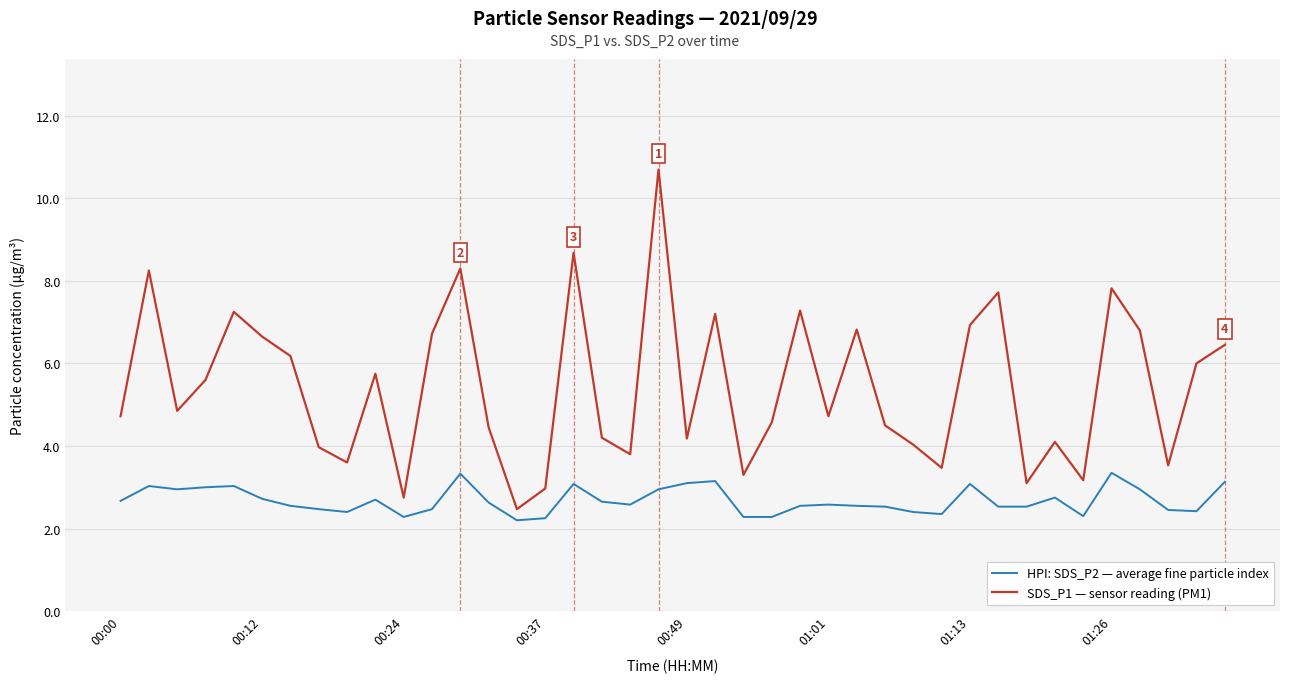

Rank the series by their maximum value, from lowest to highest.

HPI: SDS_P2 — average fine particle index, SDS_P1 — sensor reading (PM1)